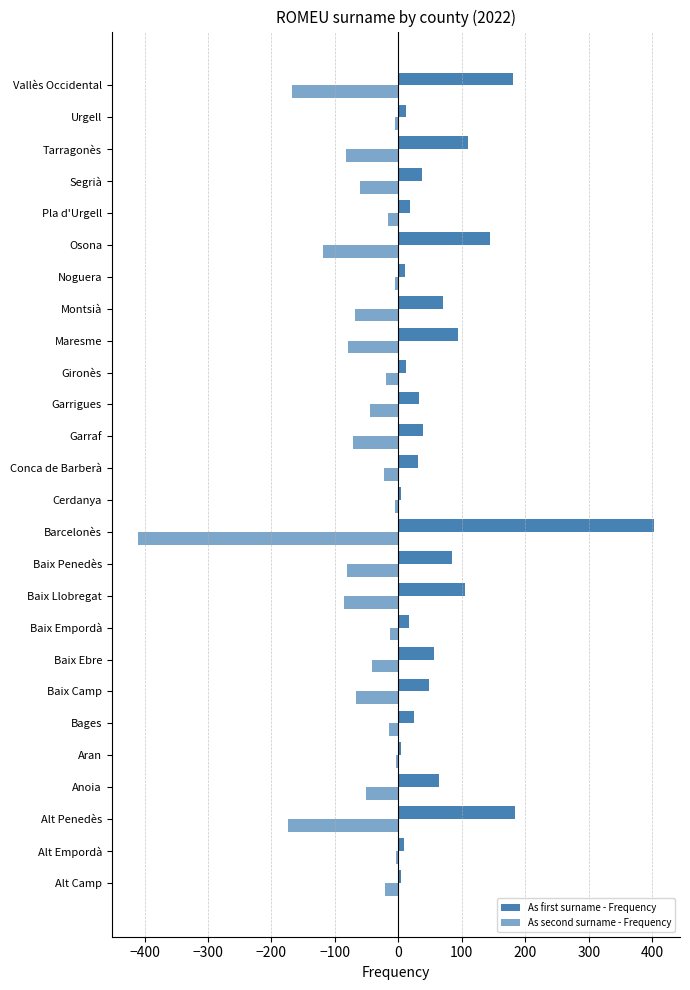

Count the number of data series in this chart.

2